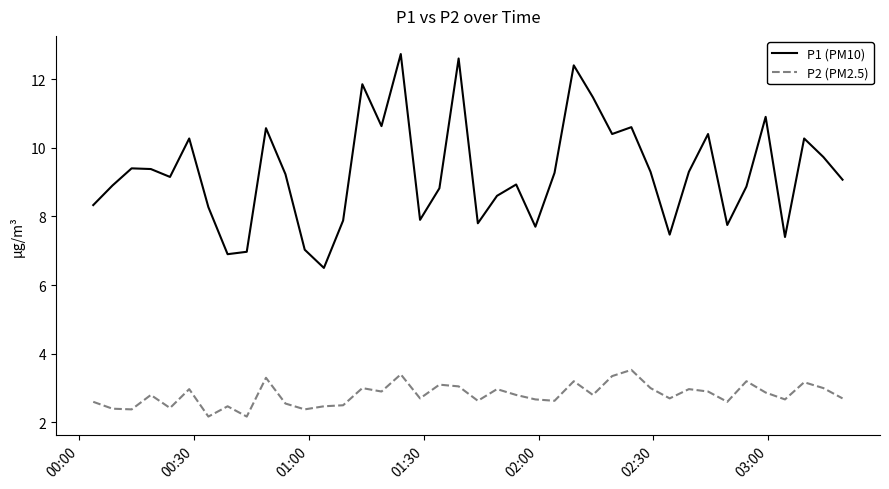

Which series has the largest range (max minus min)?

P1 (PM10)